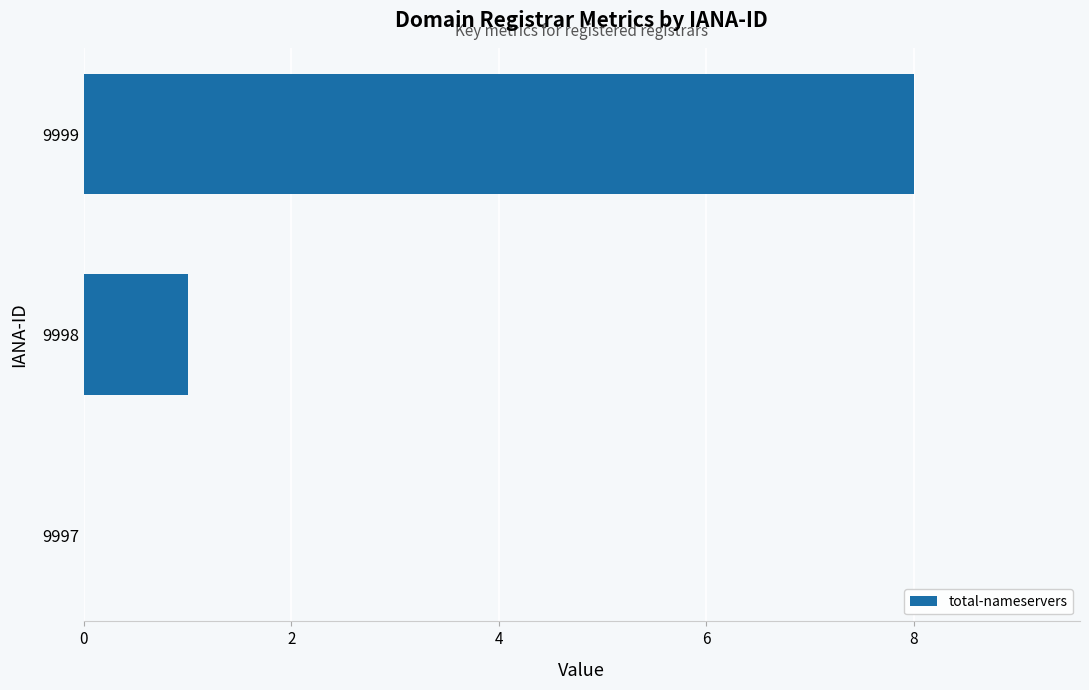

How many values are above zero?

2